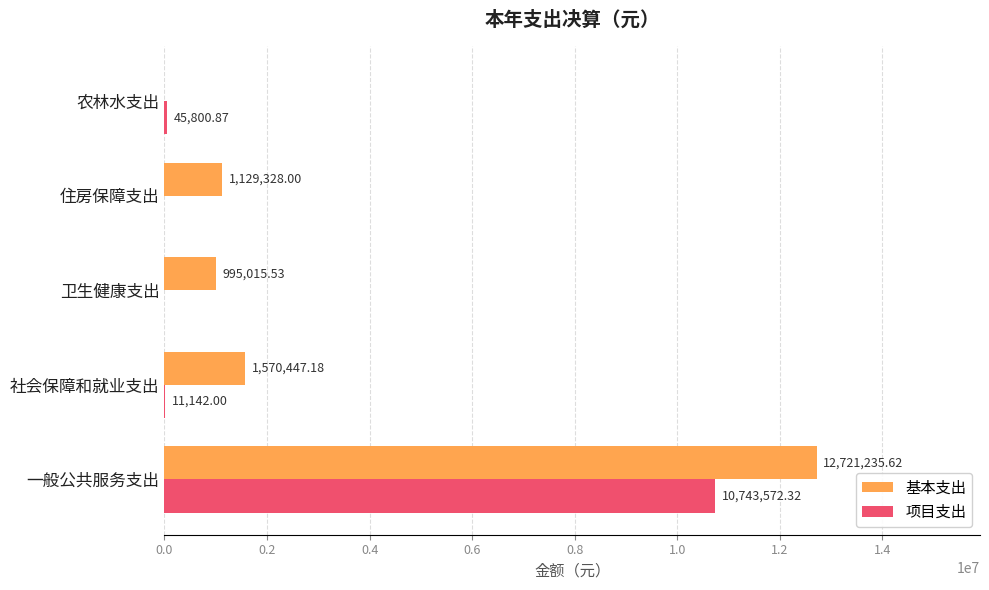

What is the total value across all series at 农林水支出?

45800.9